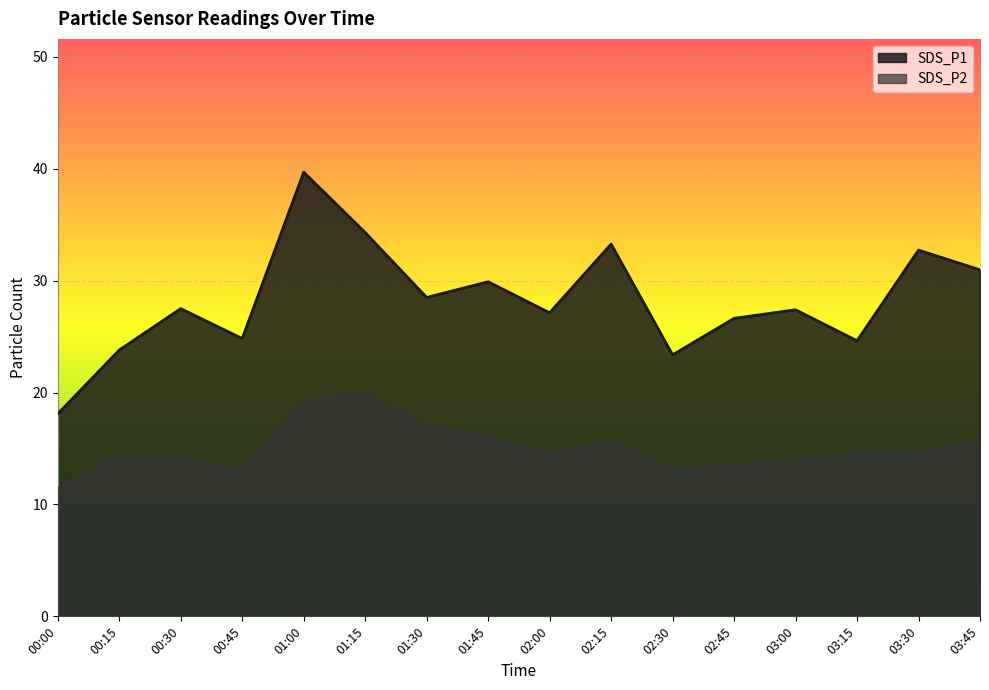

How many data points in SDS_P2 are above 14?

11